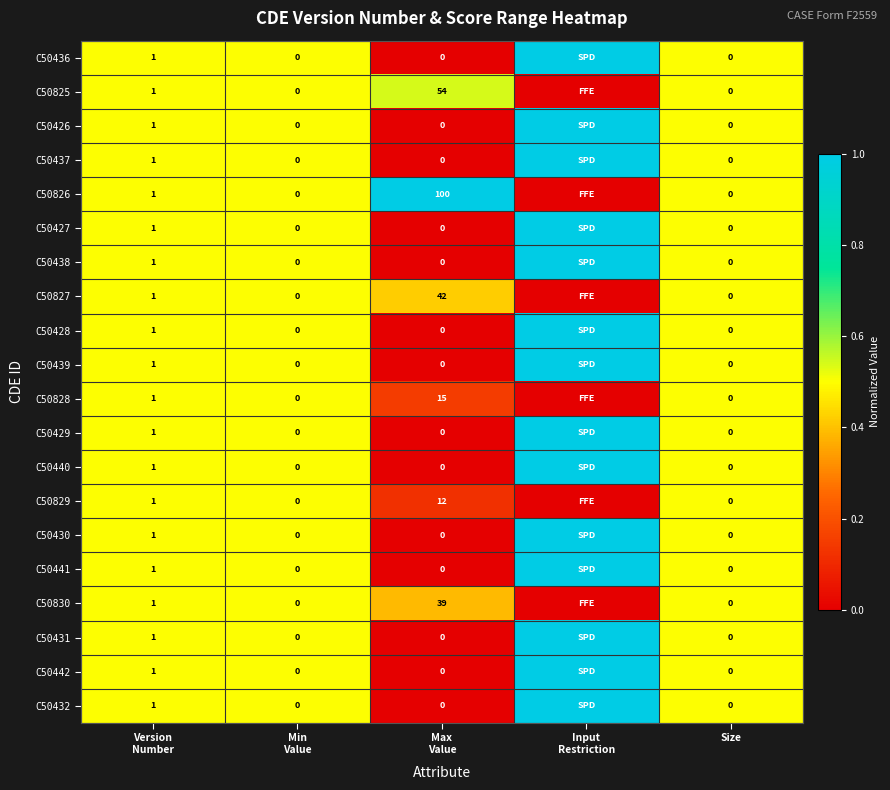

Which series has the widest spread of values?

C50436